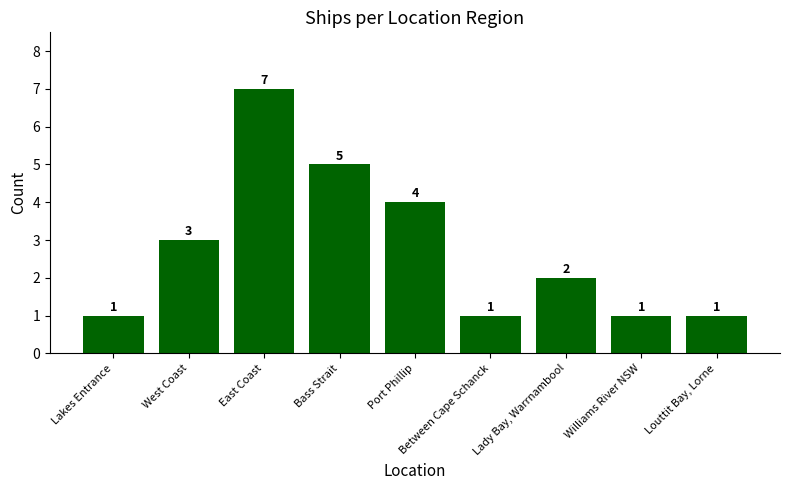

At which label is the value closest to 4?

Port Phillip